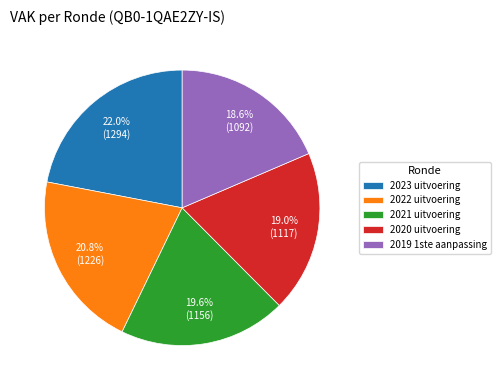

Combined, what portion of the pie is 2019 1ste aanpassing and 2021 uitvoering?

38.2%